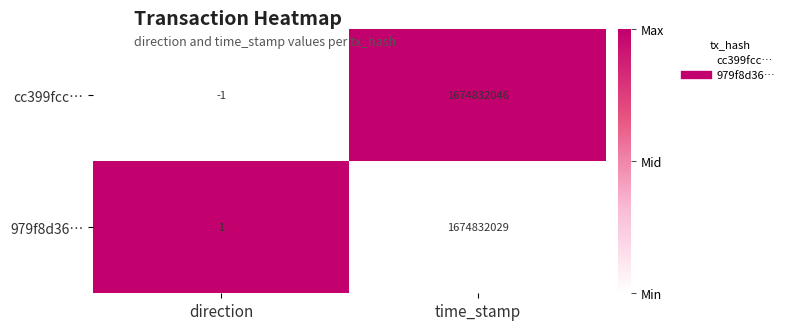

At which category is the sum across all series the highest?

time_stamp